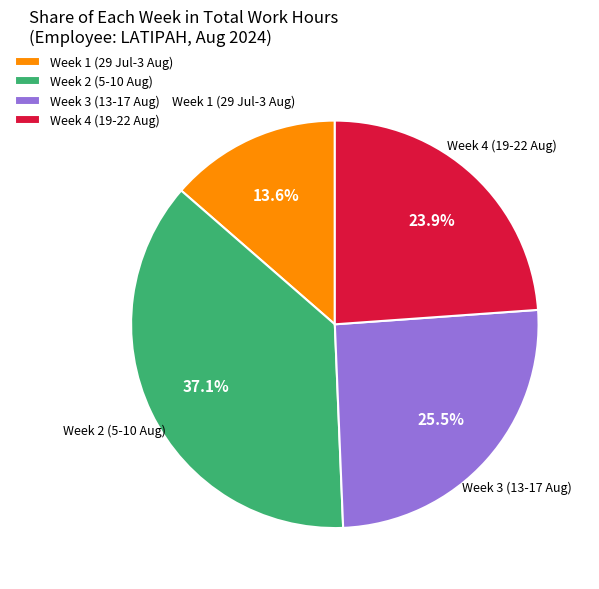

To the nearest percent, what is the difference between the largest and smallest slice percentages?

23%